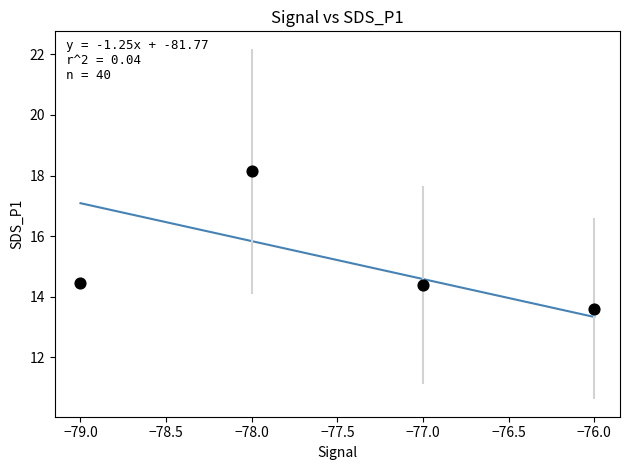

What is the range of X values (max minus min)?

3.0